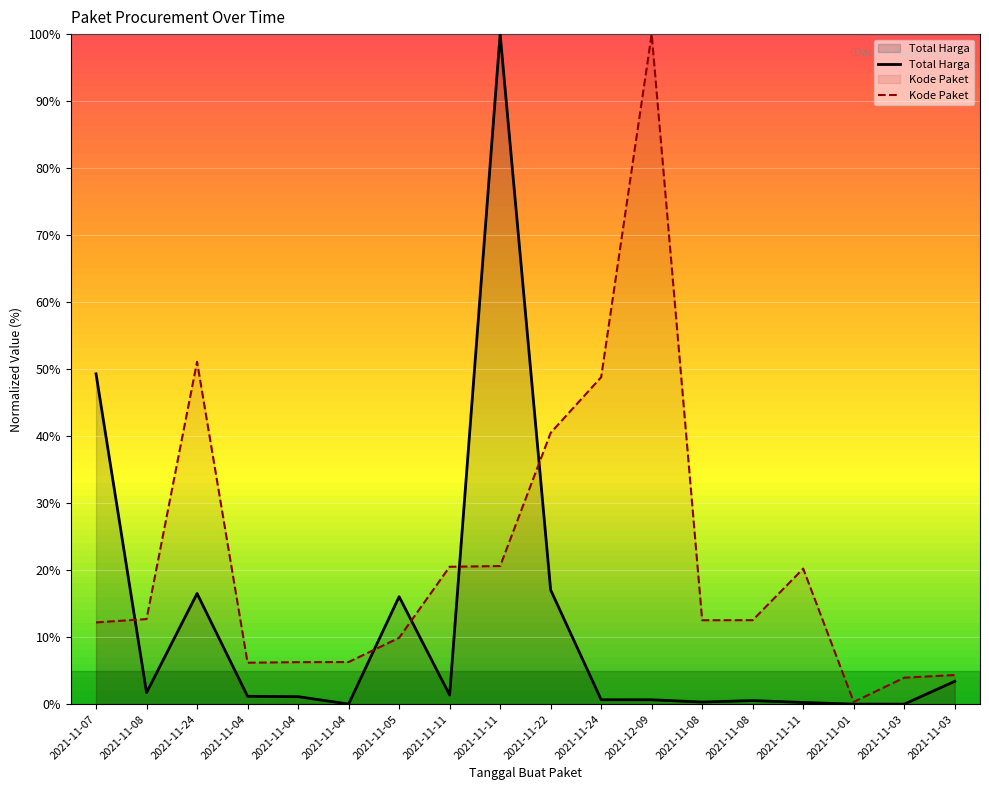

List the series in order of their peak value, lowest first.

Total Harga, Kode Paket